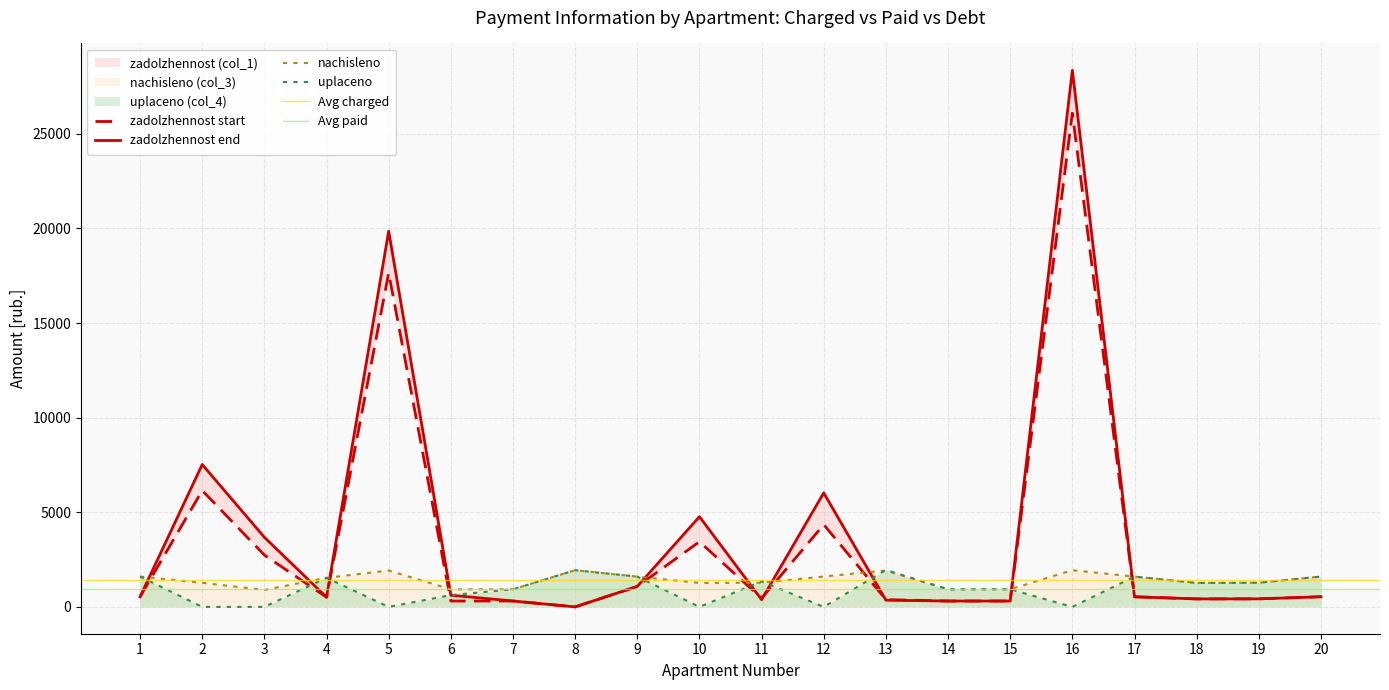

The uplaceno (col_4) series shows 285.3 at 14. True or false?

False